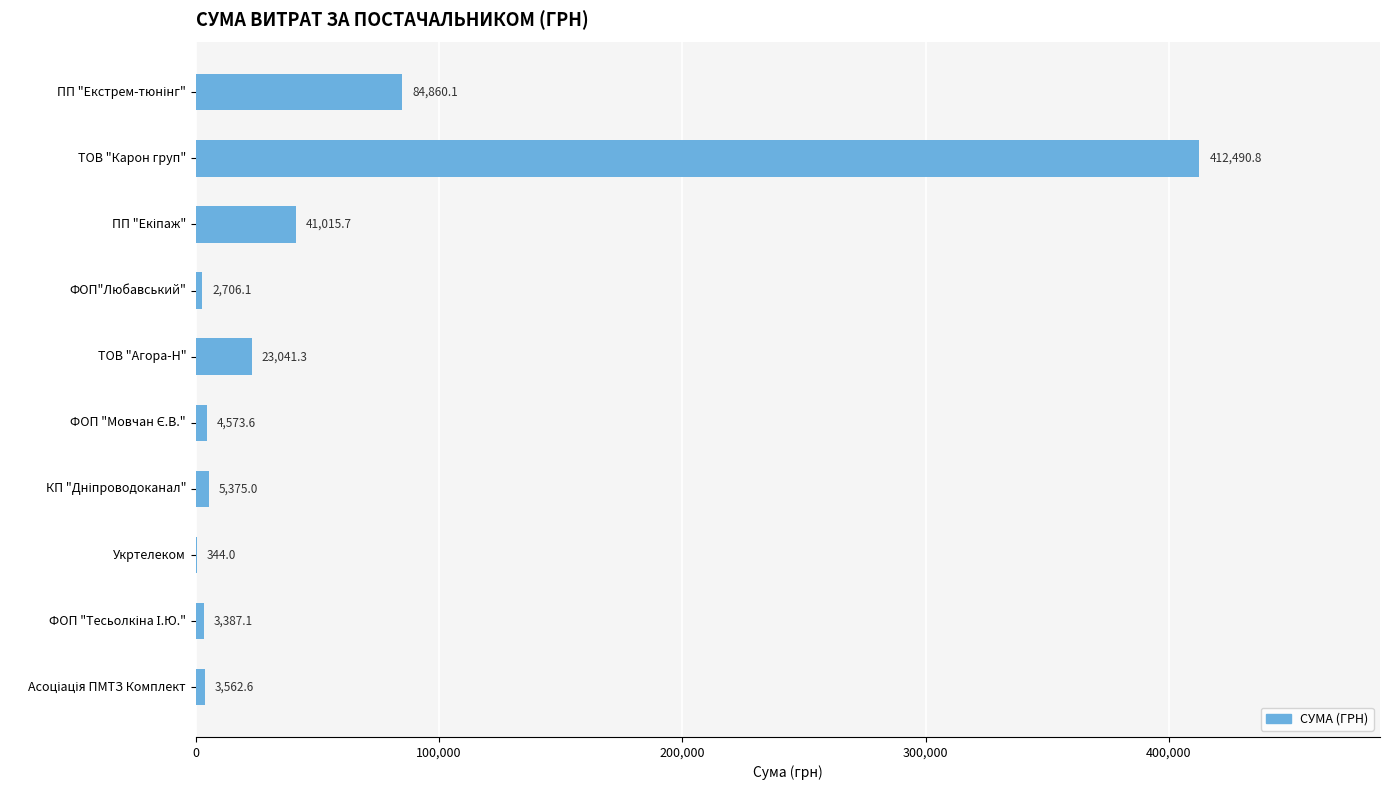

What is the greatest value displayed?

412490.8